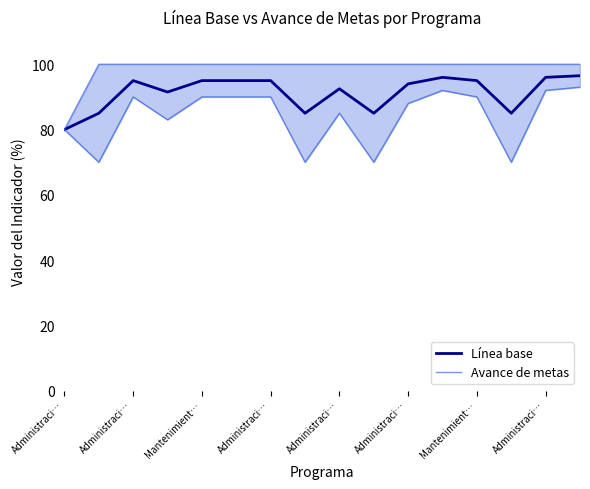

True or false: Avance de metas and Línea base cross at least once.

False